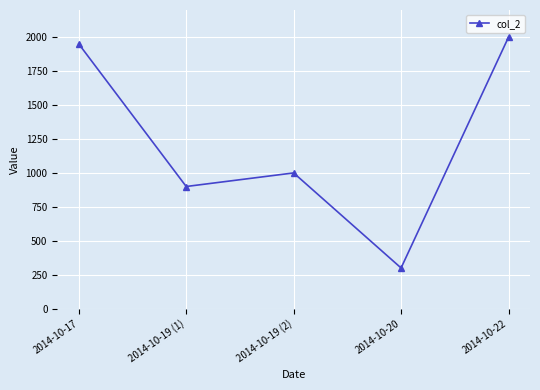

What is the ratio of the value at 2014-10-17 to the value at 2014-10-20?

6.5